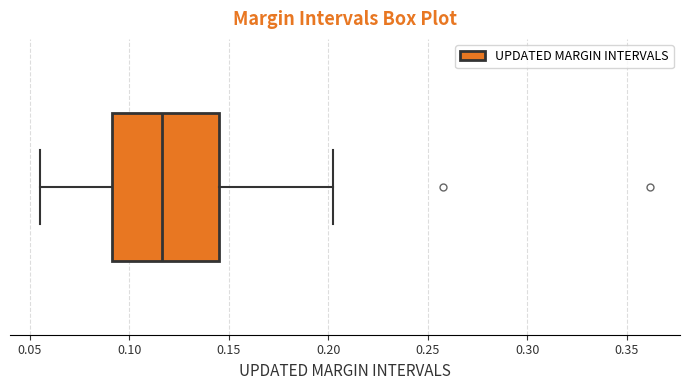

Where does the median line of the box sit on the x-axis? The values are not printed on the chart, so give them approximately, as read against the axis.

0.115